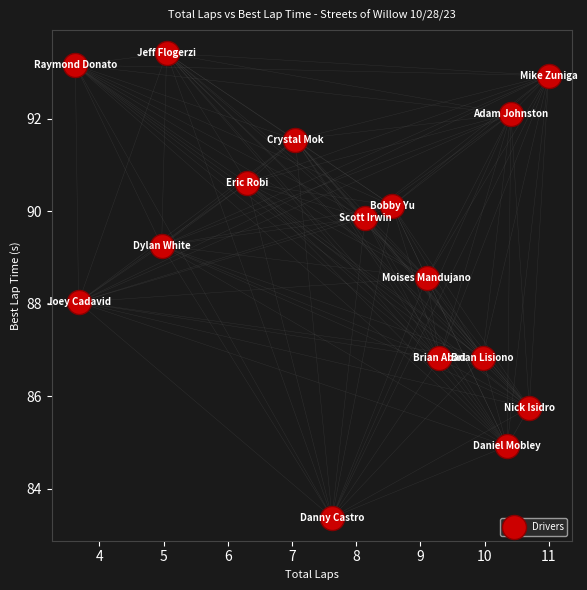

What is the range of X values (max minus min)?

7.4